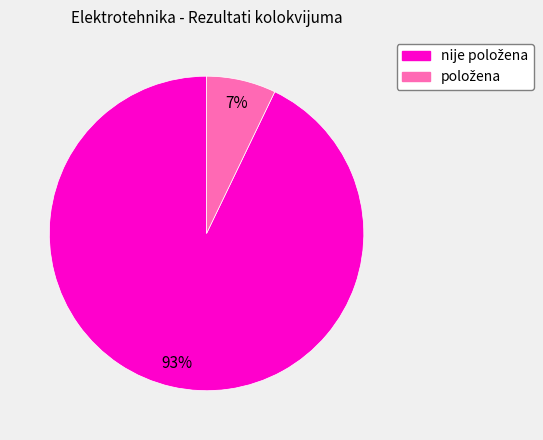

How many segments does this pie chart have?

2